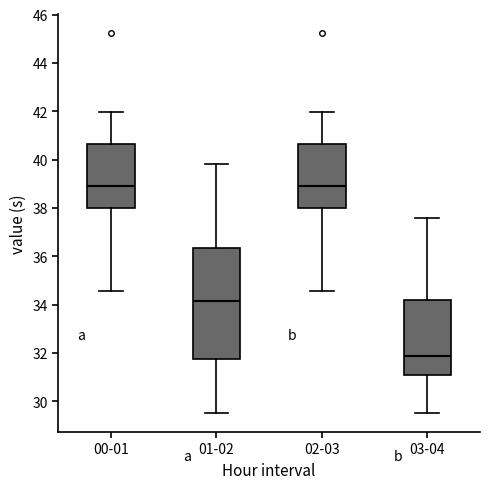

Which box is the tallest, from its lower edge to its upper edge?

01-02